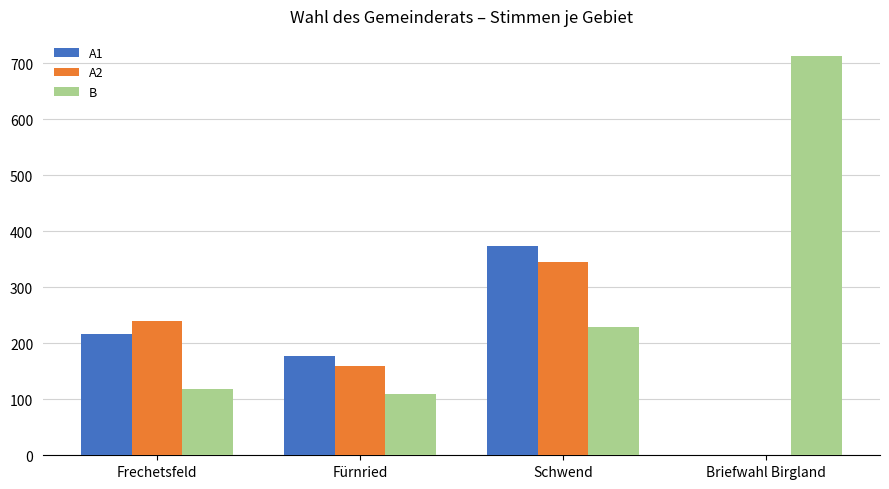

Is the value of A1 at Schwend greater than the value of A2 at Frechetsfeld?

Yes